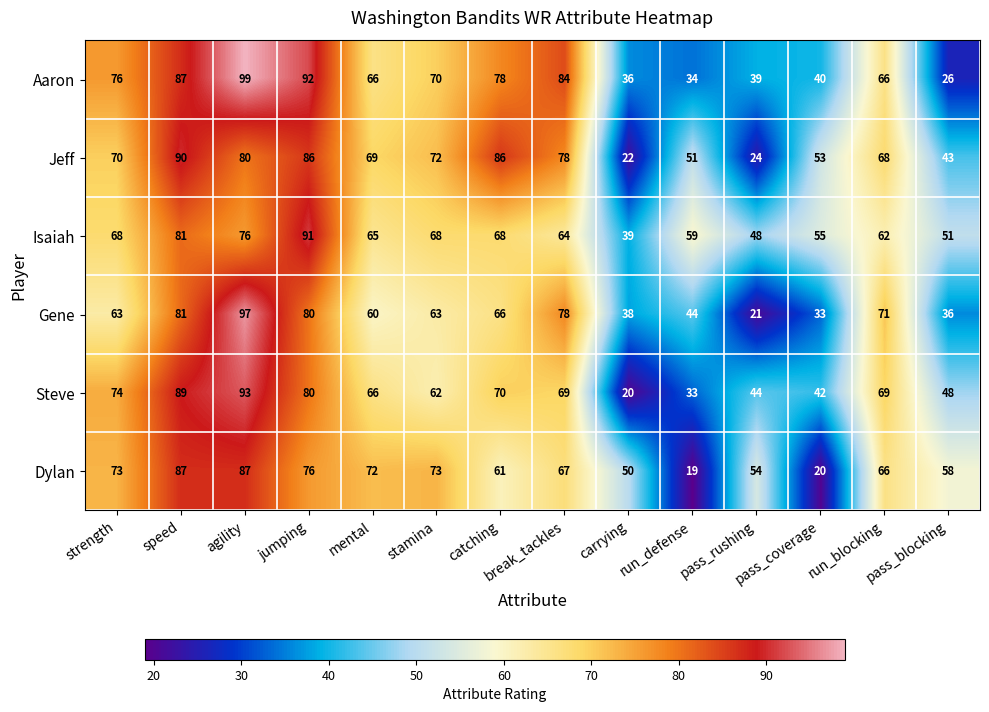

At which label does Isaiah first exceed 65?

strength